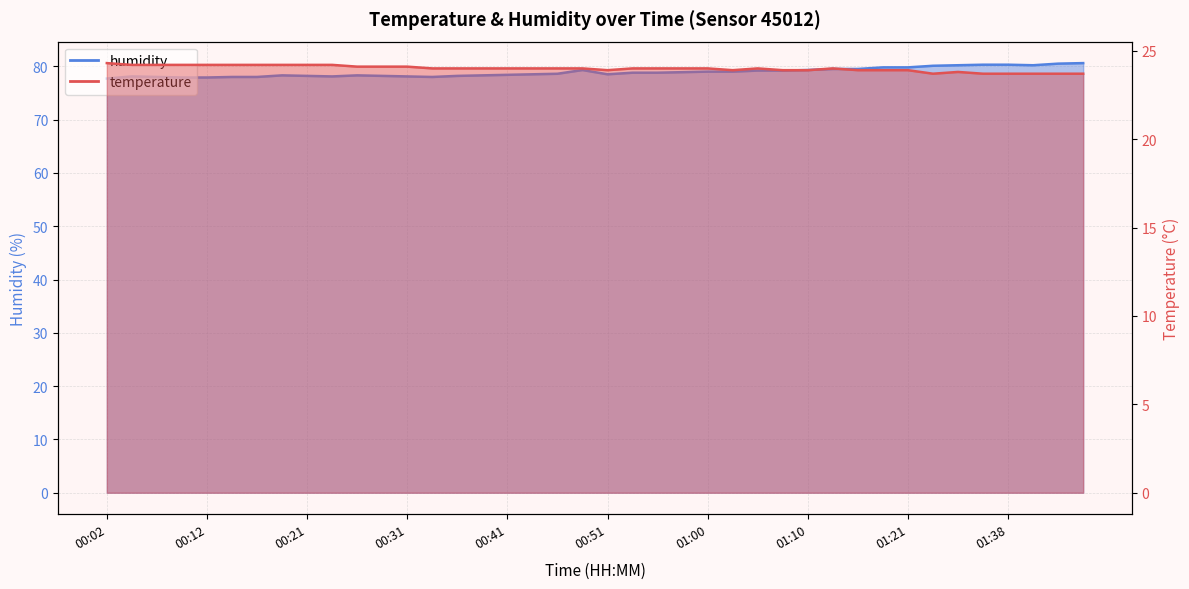

What is the total value across all series at 00:12?

102.1